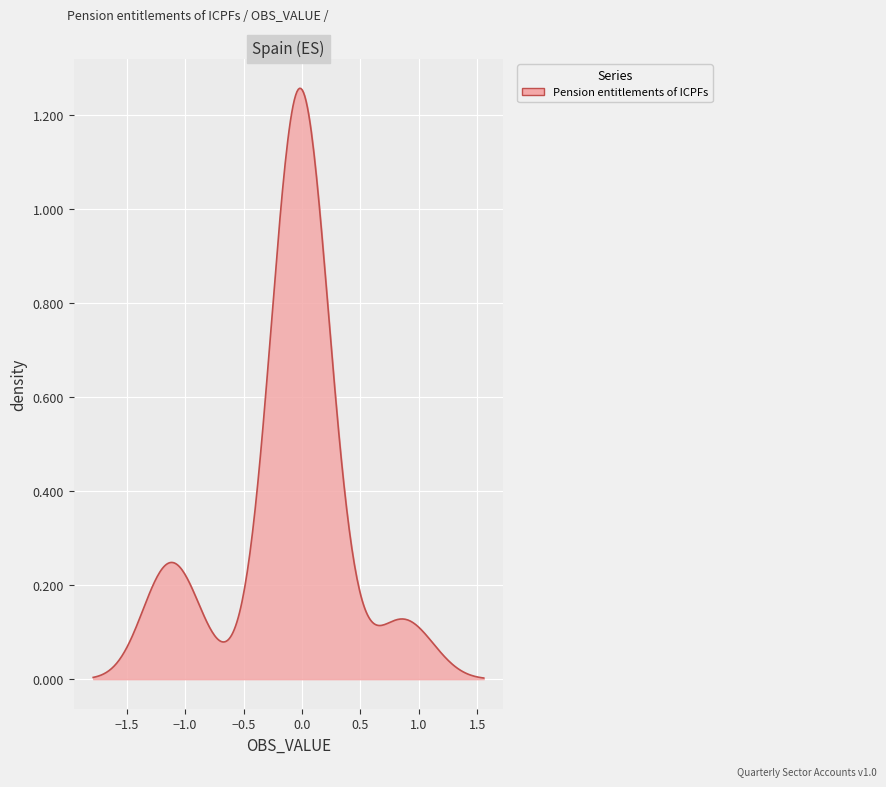

How many lines are shown in the chart?

1